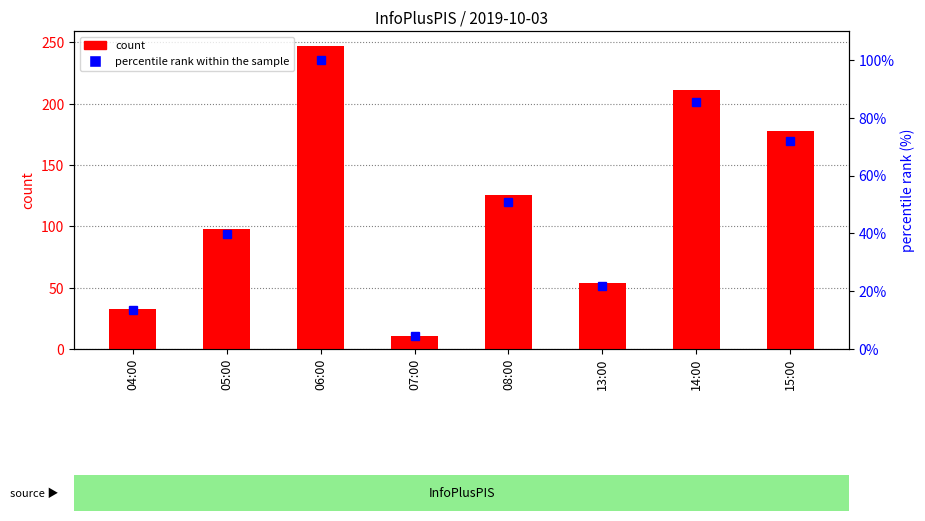

How many values in the count series are below 126?

4